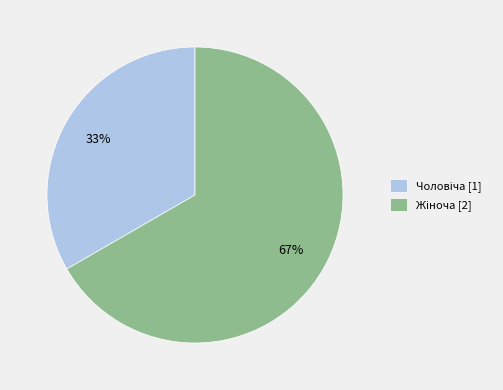

Does any single category account for the majority?

Yes